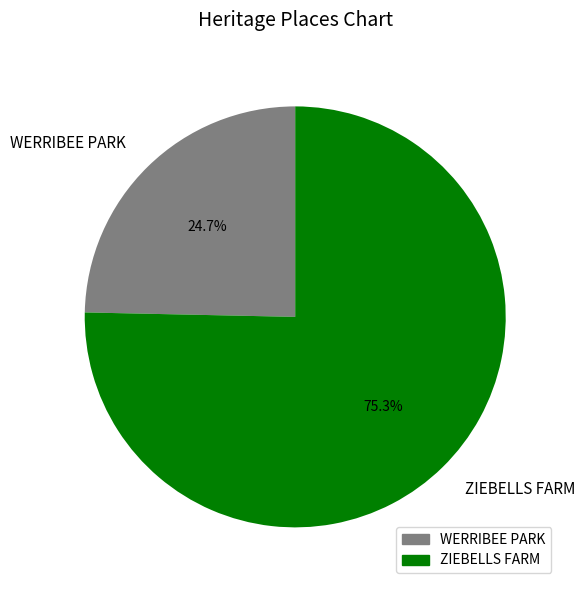

To the nearest percent, what portion does WERRIBEE PARK represent?

25%